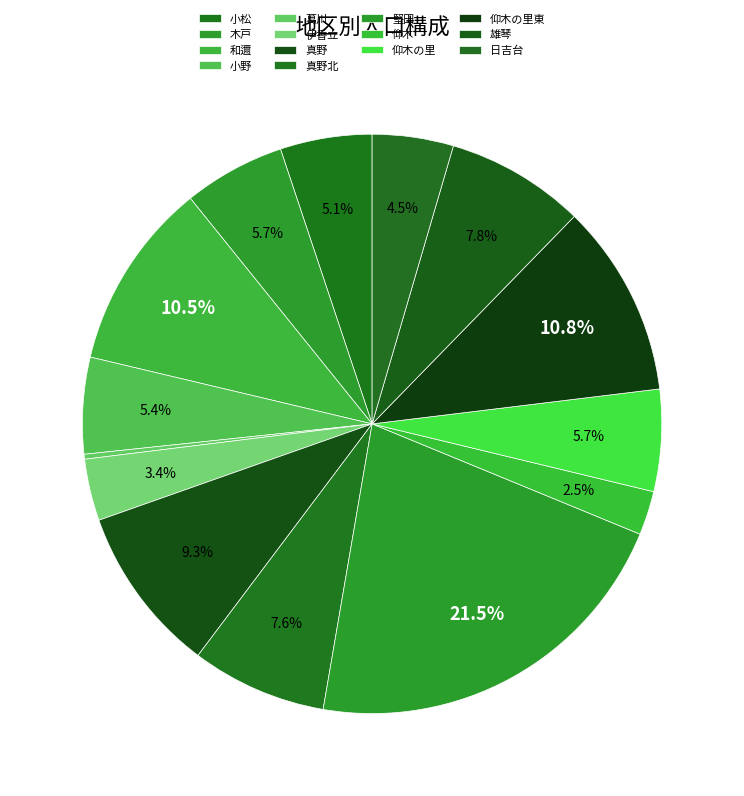

Combined, what portion of the pie is 木戸 and 雄琴?

13.4%